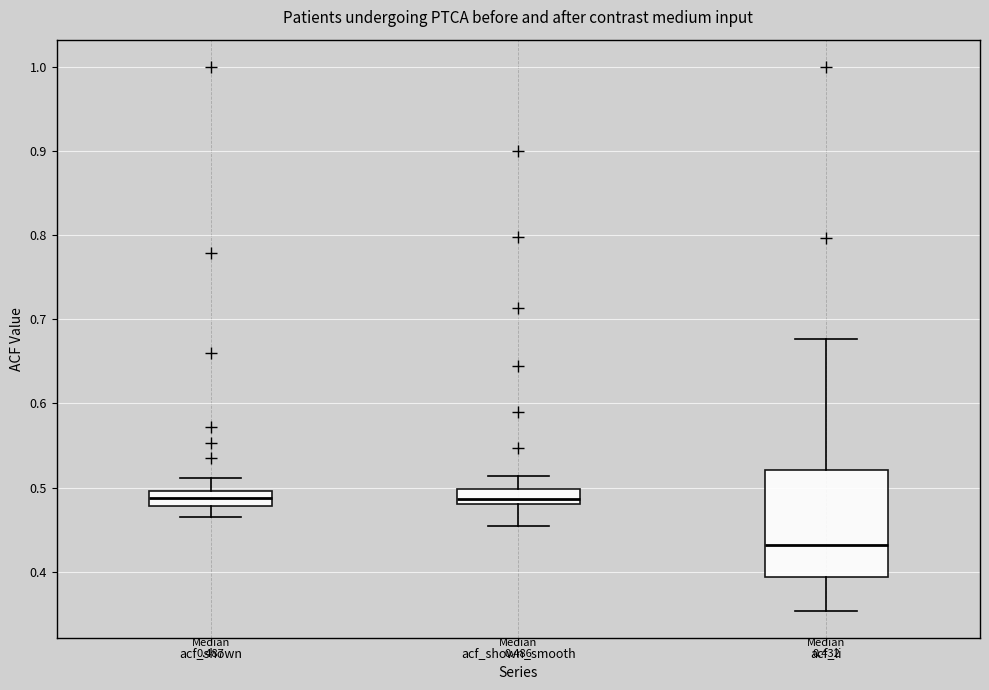

Which box's median line is the lowest?

acf_li